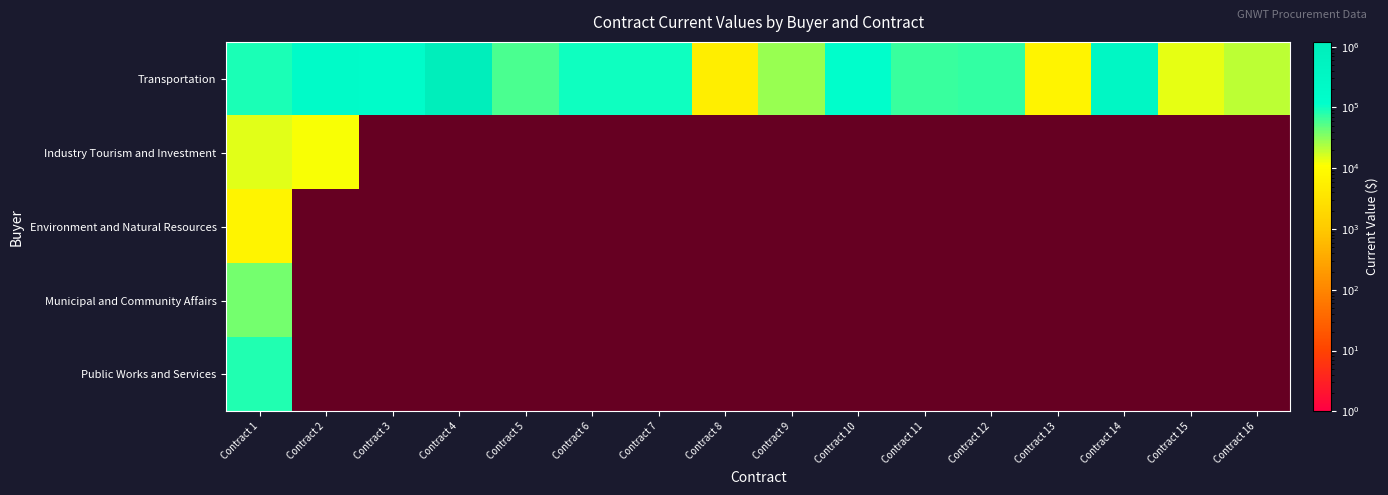

Count the number of data series in this chart.

5